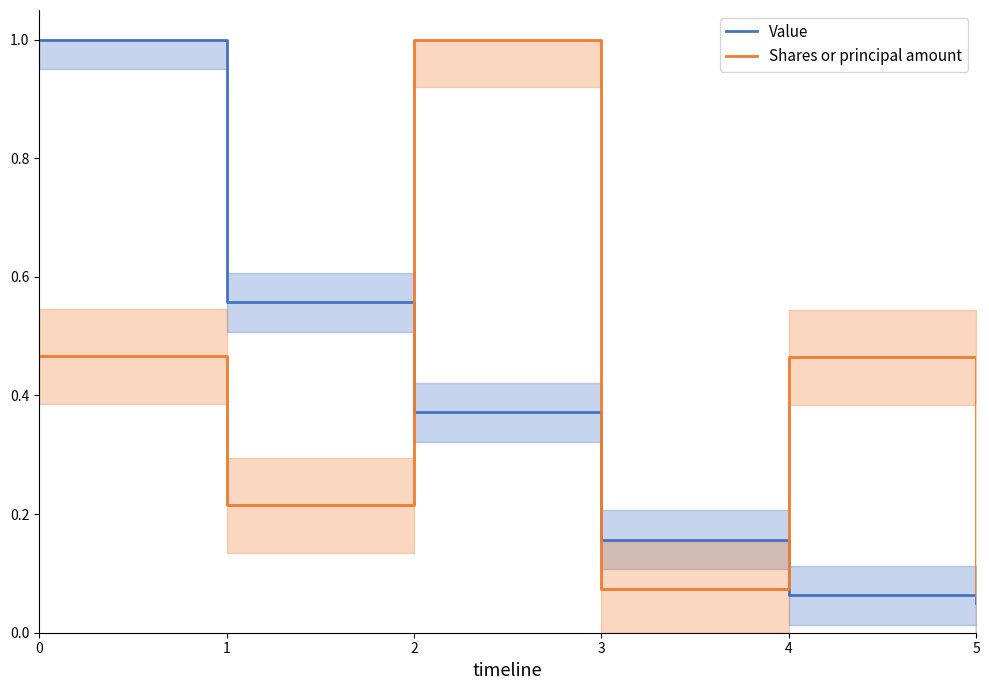

What are all the series names shown in the legend?

Value, Shares or principal amount